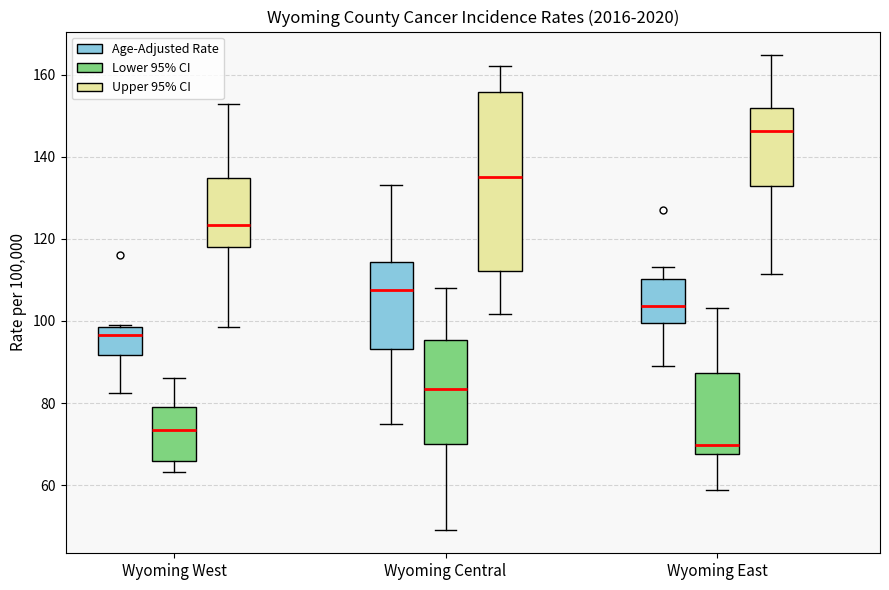

Which box's median line is the highest?

Wyoming East (Upper 95% CI)